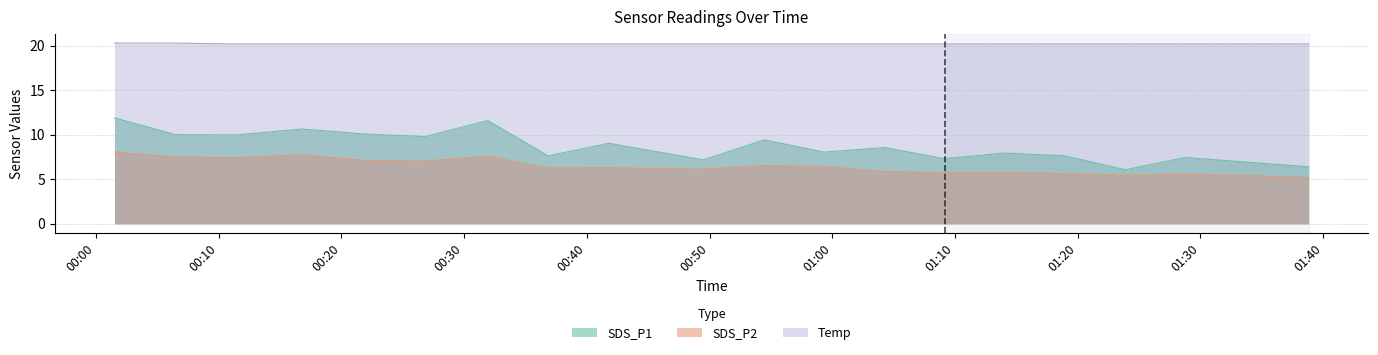

How many lines are shown in the chart?

3